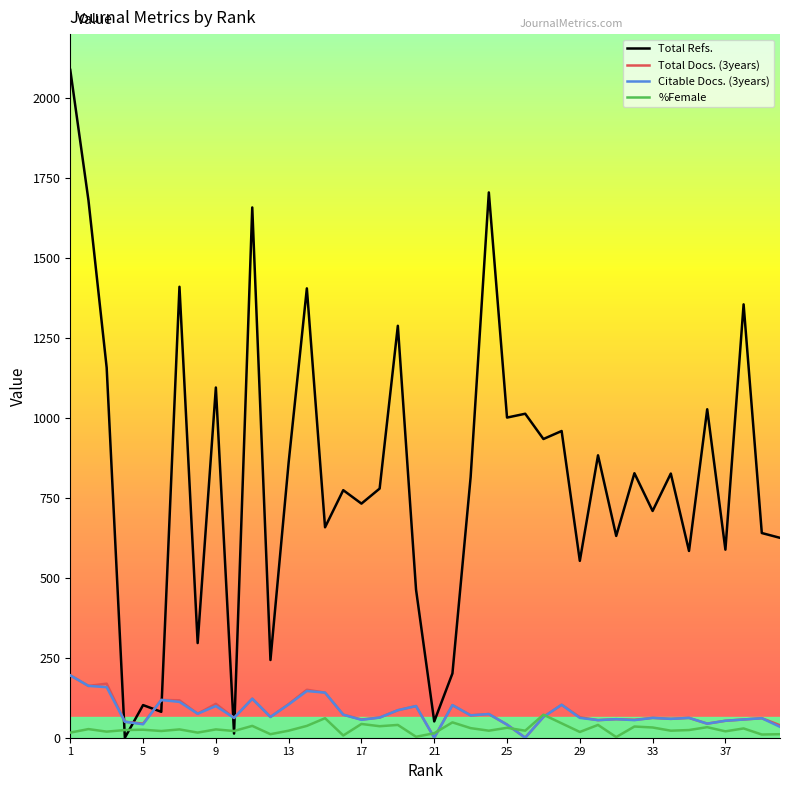

Which series has the largest total across all categories?

Total Refs.